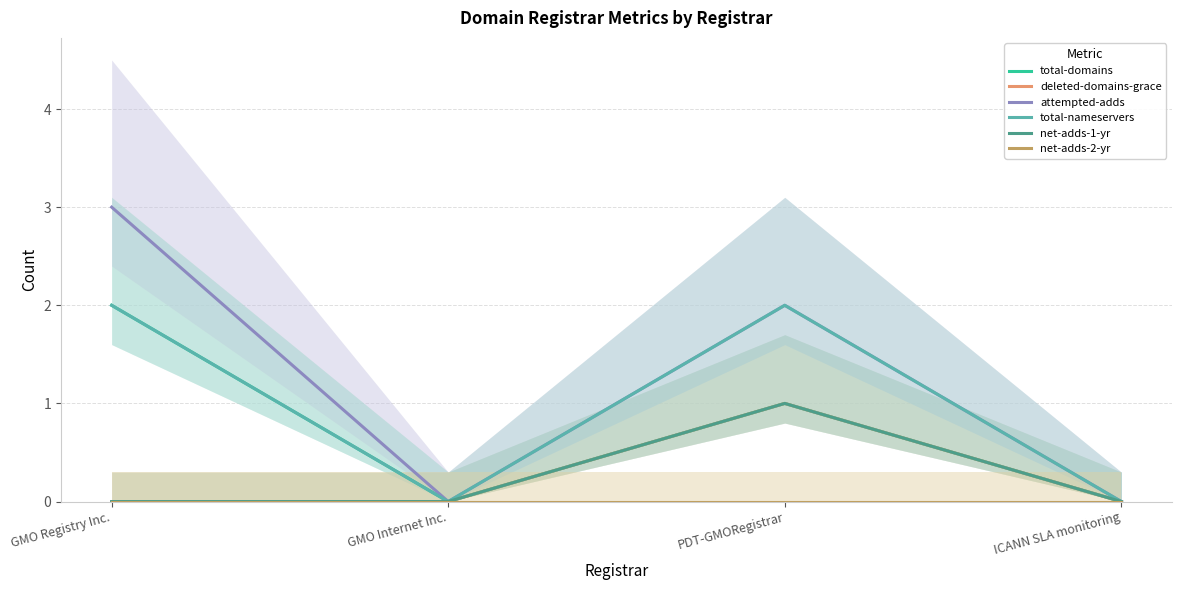

True or false: net-adds-1-yr has more than 2 points higher than both neighbors.

False